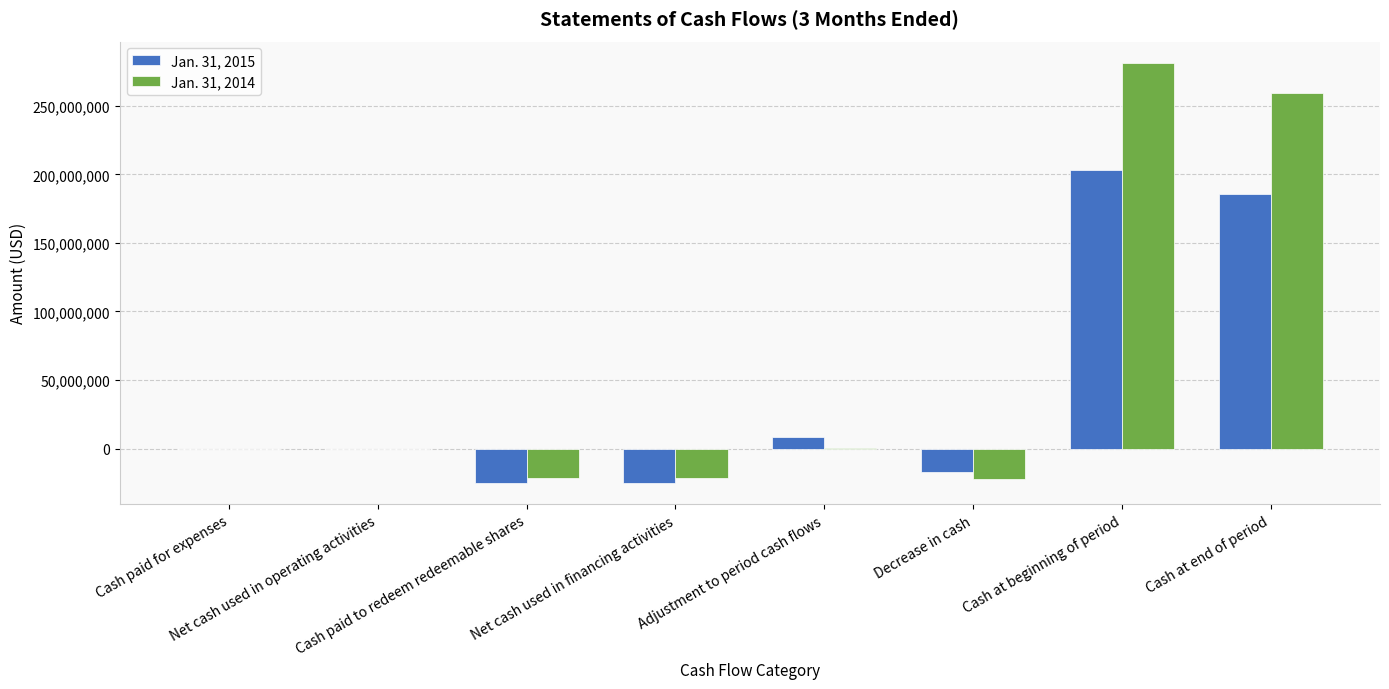

Count the number of categories in the chart.

8